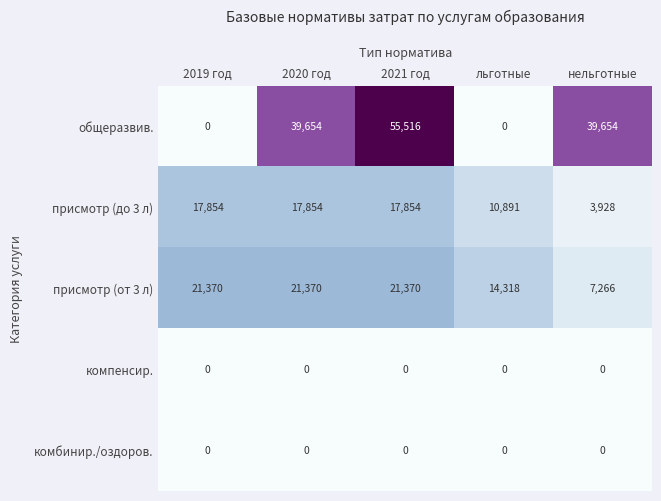

Reading left to right, transcribe all the data shown in this chart.

общеразвив.: 2019 год=0	2020 год=39654	2021 год=55516	льготные=0	нельготные=39654
присмотр (до 3 л): 2019 год=17854	2020 год=17854	2021 год=17854	льготные=10891	нельготные=3928
присмотр (от 3 л): 2019 год=21370	2020 год=21370	2021 год=21370	льготные=14318	нельготные=7266
компенсир.: 2019 год=0	2020 год=0	2021 год=0	льготные=0	нельготные=0
комбинир./оздоров.: 2019 год=0	2020 год=0	2021 год=0	льготные=0	нельготные=0